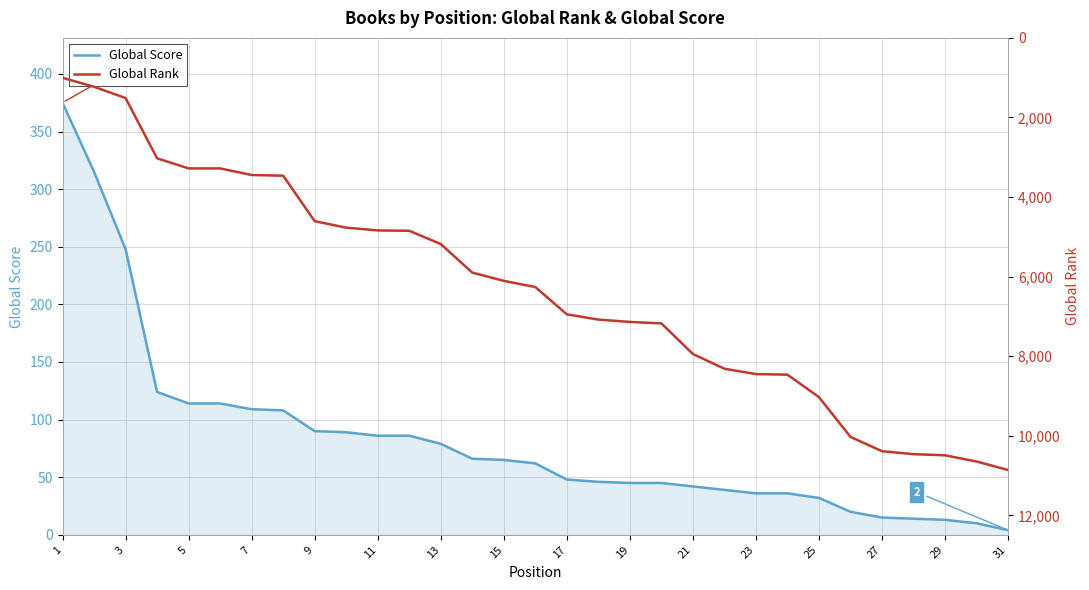

The Global Score series shows 48 at 17. True or false?

True